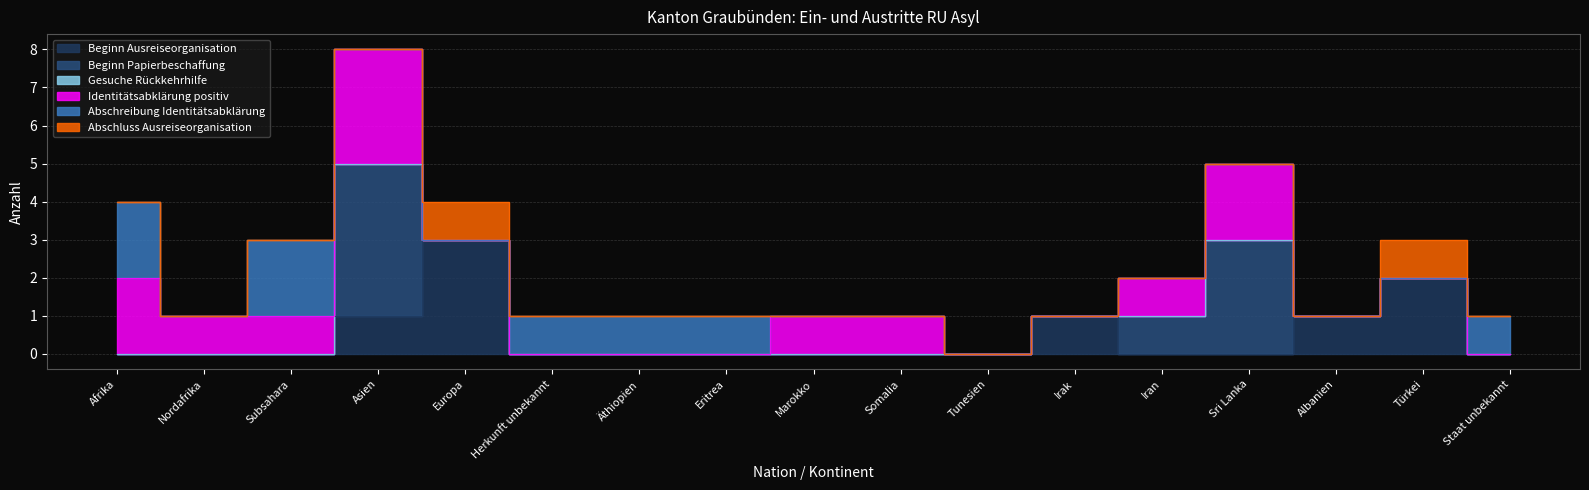

What is the label of the 14th point from the left?

Sri Lanka